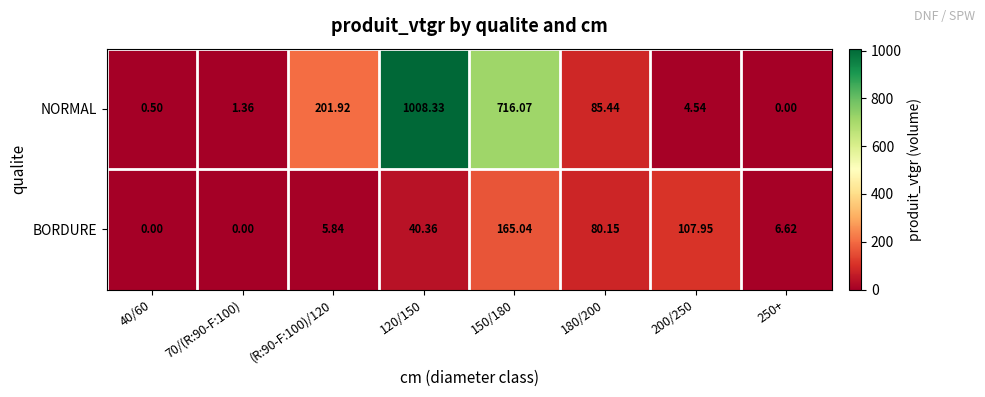

Rank the series by their maximum value, from lowest to highest.

BORDURE, NORMAL